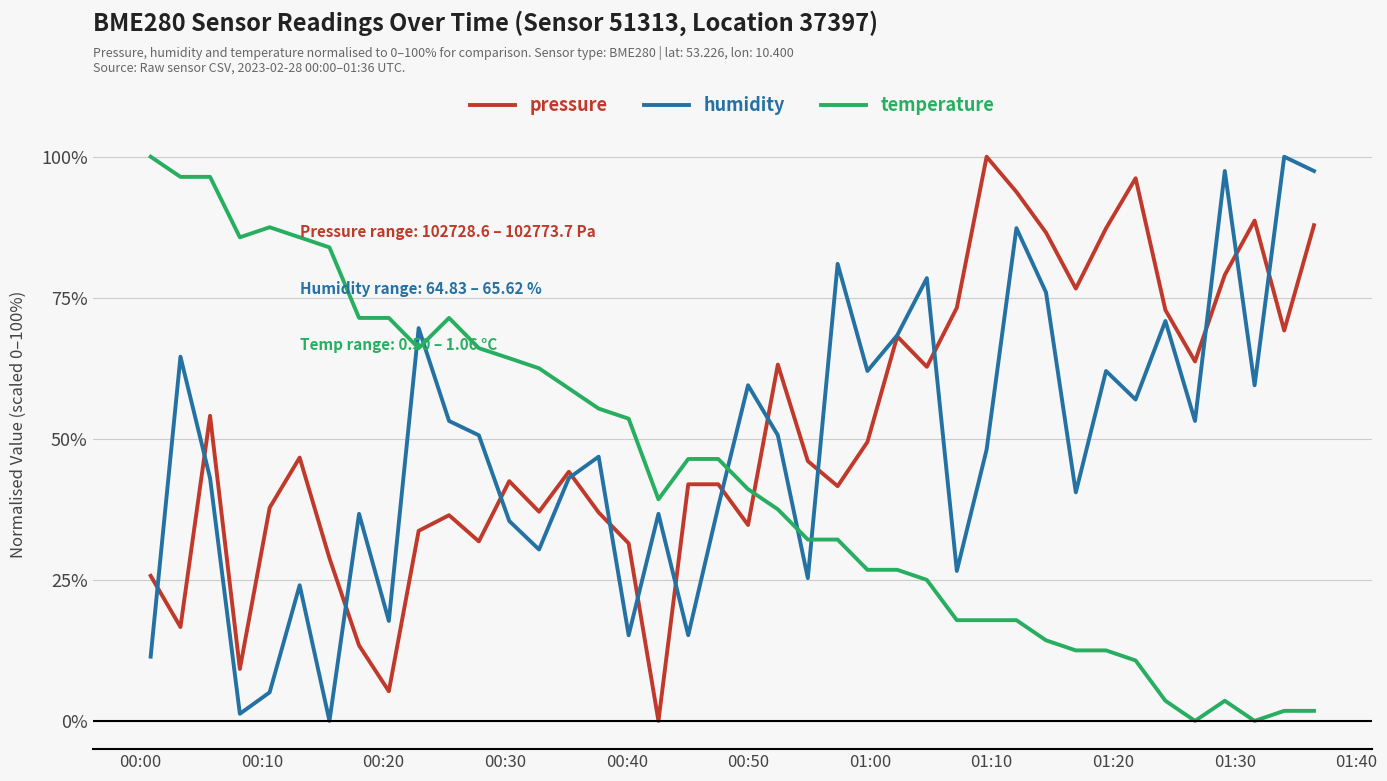

How many times do humidity and temperature cross each other?

5